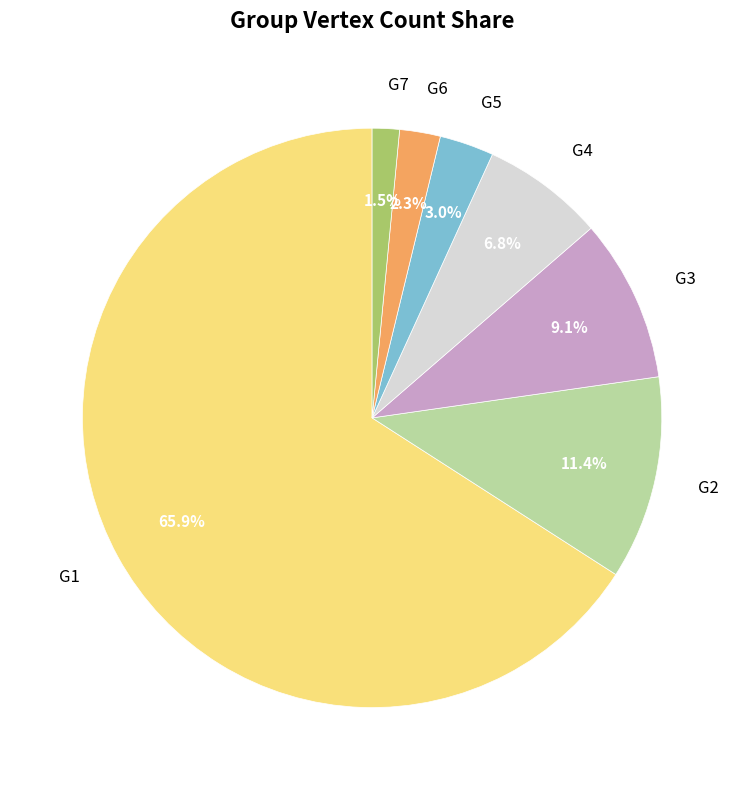

Combined, do G5 and G3 account for over 50%?

No